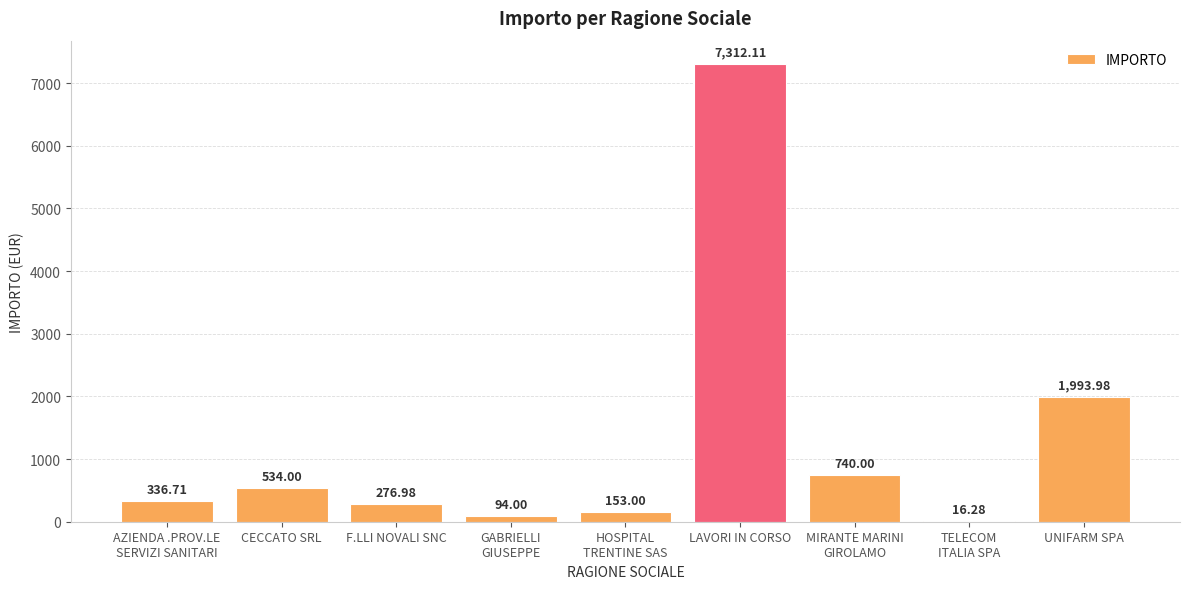

Which label corresponds to the largest value in the chart?

LAVORI IN CORSO